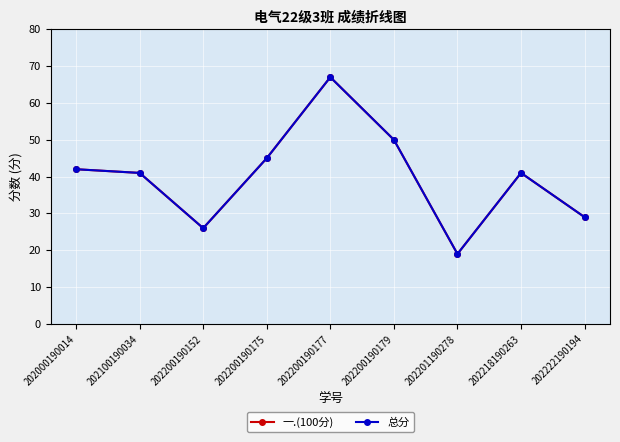

What is the sum of all 一.(100分) values?

360